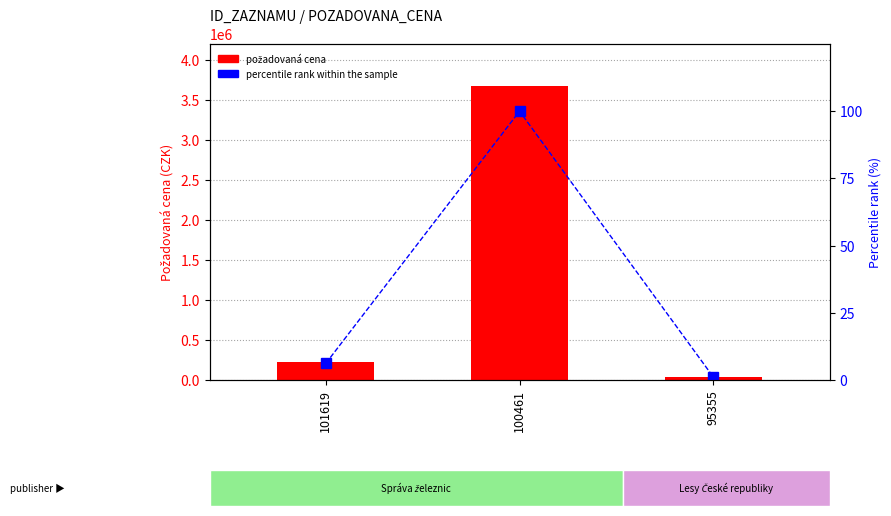

Reading left to right, transcribe all the data shown in this chart.

požadovaná cena: 227000.0	3680000.0	41000.0
percentile rank within the sample: 6.2	100.0	1.1